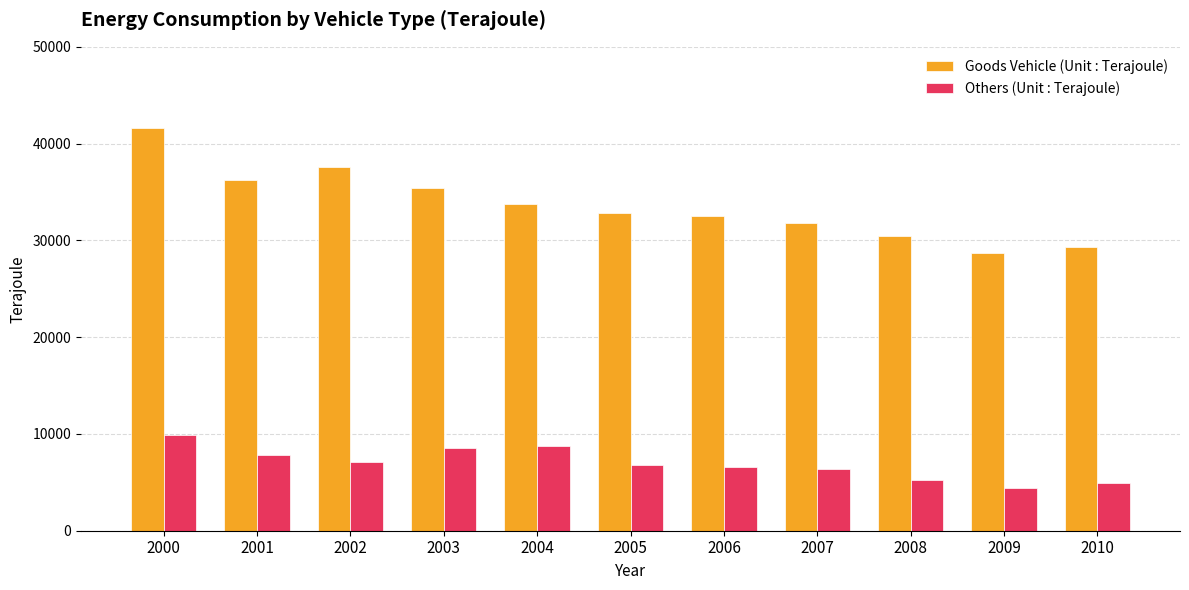

Rank the series at 2001 from highest to lowest value.

Goods Vehicle (Unit : Terajoule), Others (Unit : Terajoule)